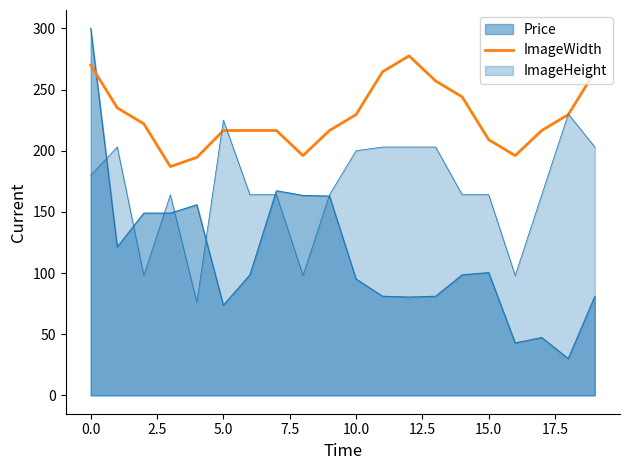

How many distinct data groups are displayed?

3